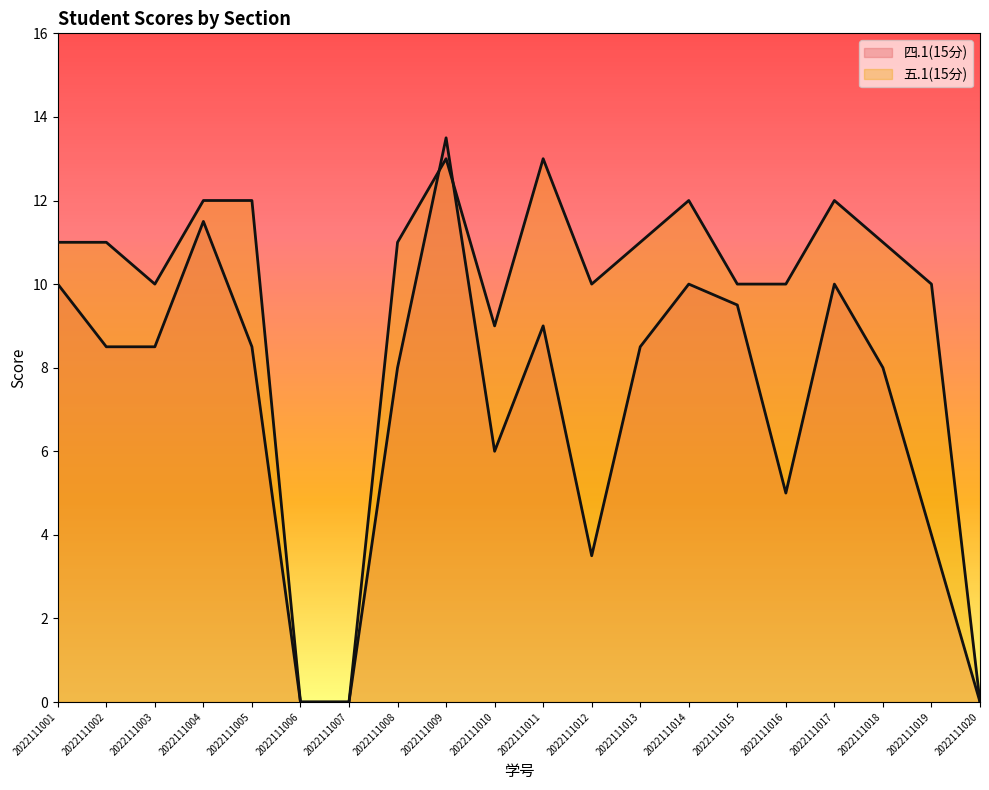

Is the value of 四.1(15分) at 2022111002 greater than the value of 五.1(15分) at 2022111001?

No